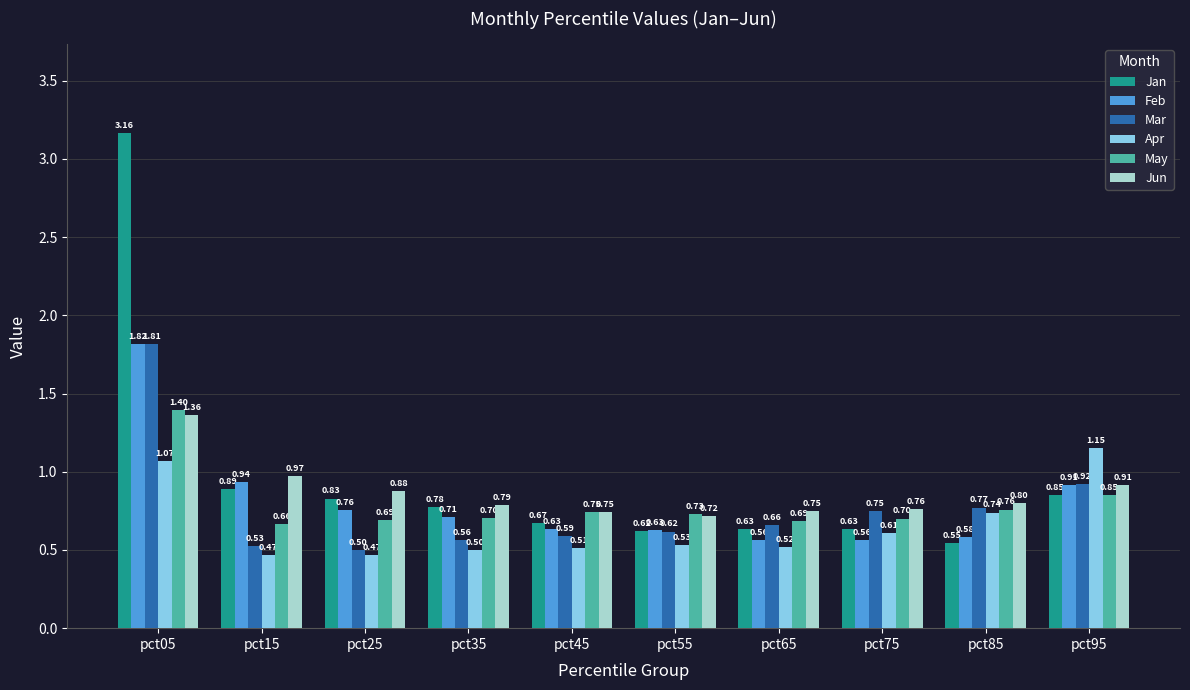

What is the difference between the highest and lowest values at pct35?

0.3